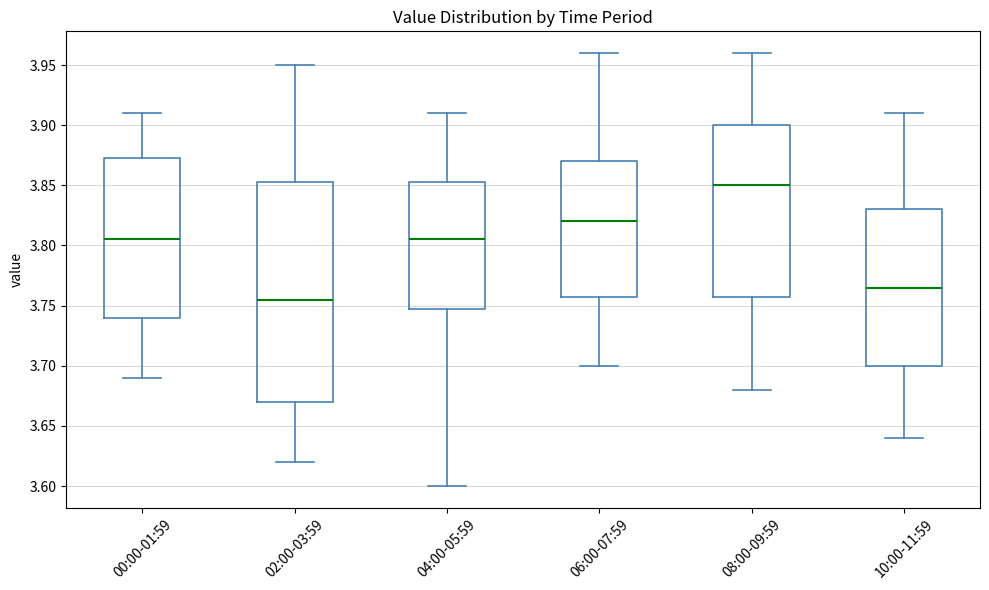

Reading left to right, read every box against the y-axis: the position of its median line, the range the box covers, and the ends of its whiskers. The values are not printed on the chart, so give them approximately, as read against the axis.

00:00-01:59: median 3.805, box 3.740 to 3.875, whiskers 3.690 to 3.910
02:00-03:59: median 3.755, box 3.670 to 3.855, whiskers 3.620 to 3.950
04:00-05:59: median 3.805, box 3.750 to 3.855, whiskers 3.600 to 3.910
06:00-07:59: median 3.820, box 3.760 to 3.870, whiskers 3.700 to 3.960
08:00-09:59: median 3.850, box 3.760 to 3.900, whiskers 3.680 to 3.960
10:00-11:59: median 3.765, box 3.700 to 3.830, whiskers 3.640 to 3.910